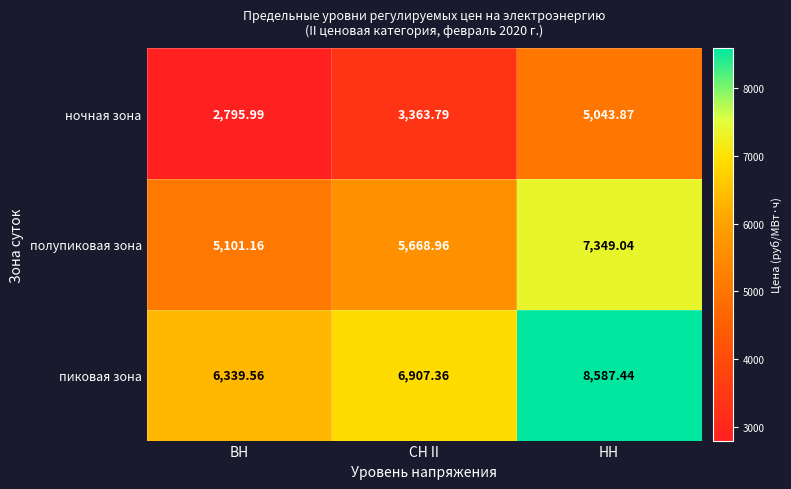

At which category is the sum across all series the highest?

НН